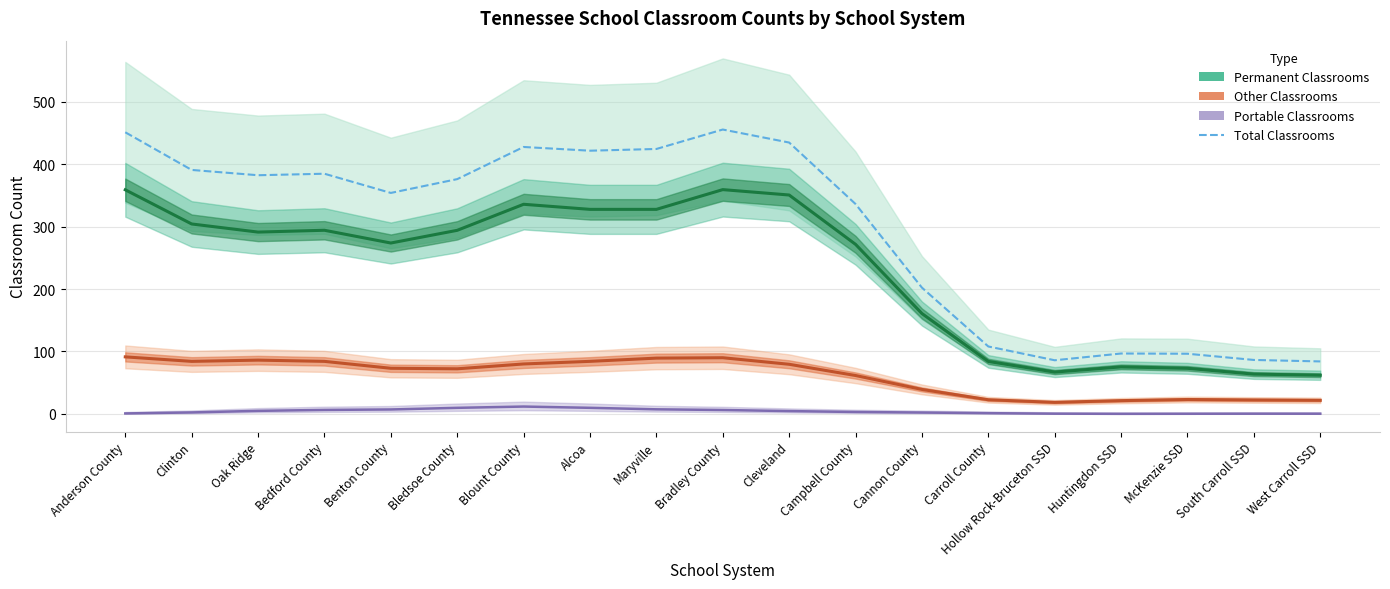

Which series has the largest range (max minus min)?

Total Classrooms